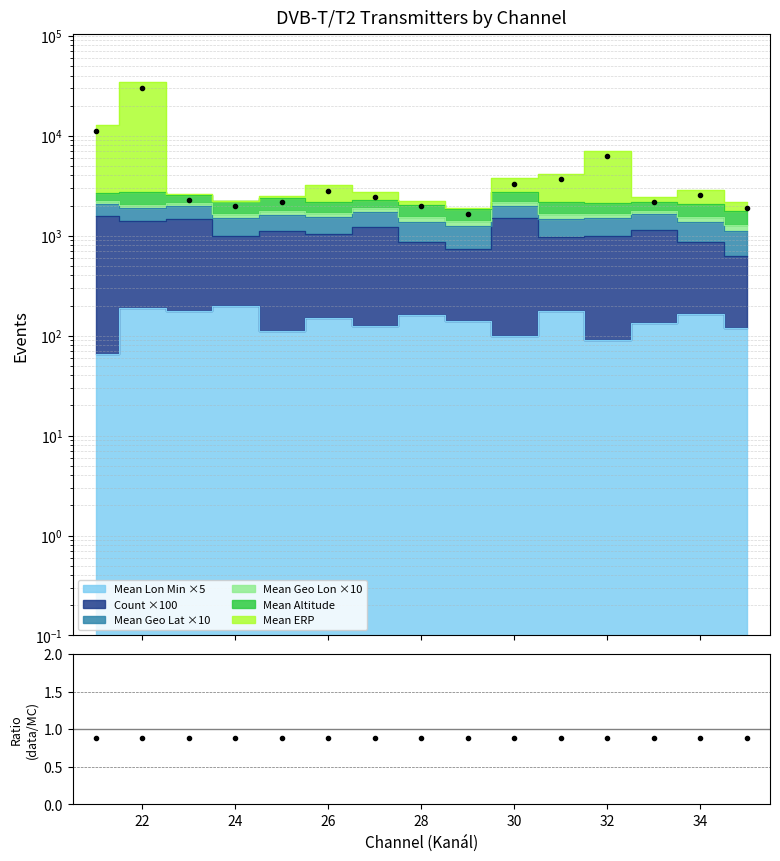

What is the sum of all ratio values?

13.2